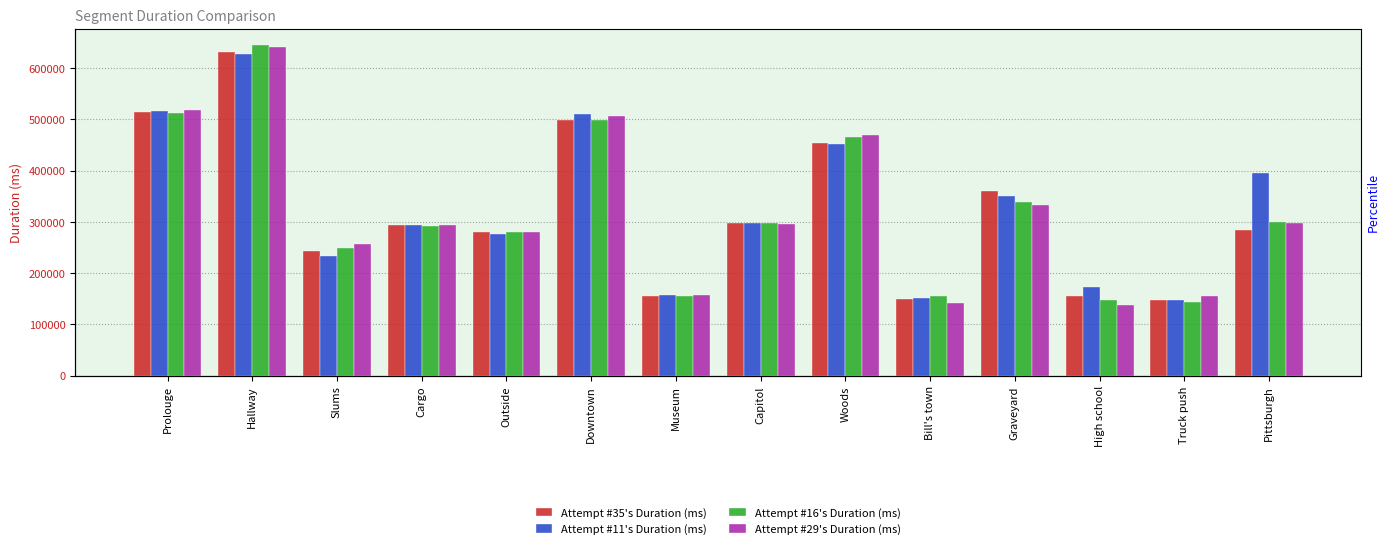

True or false: Attempt #35's Duration (ms) has a value of 240421 at Downtown.

False